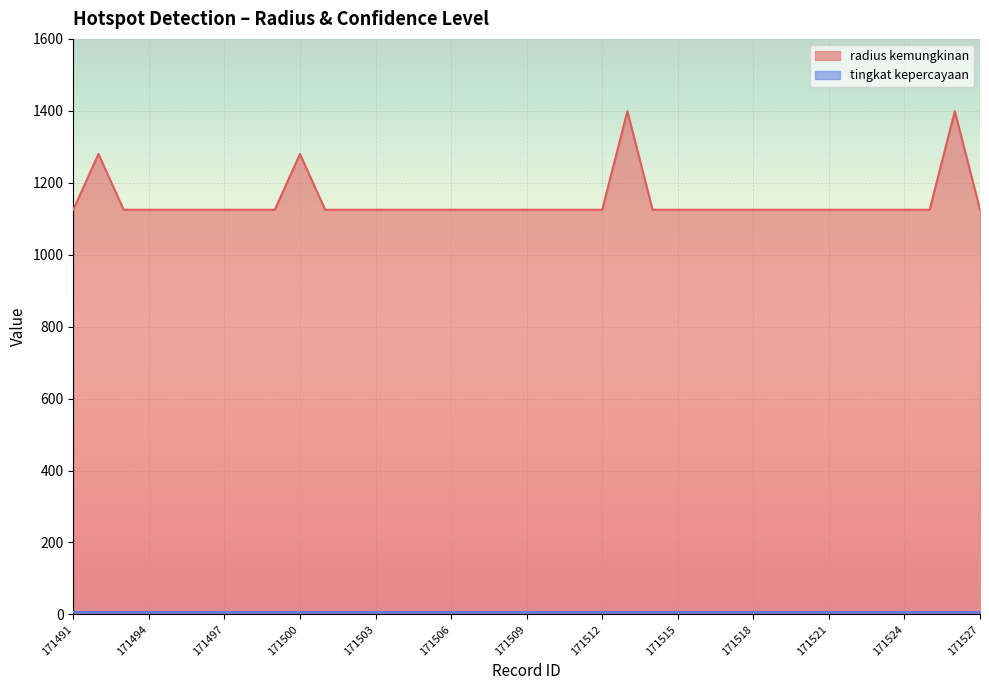

What is the change in value from 171500 to 171505?

-155